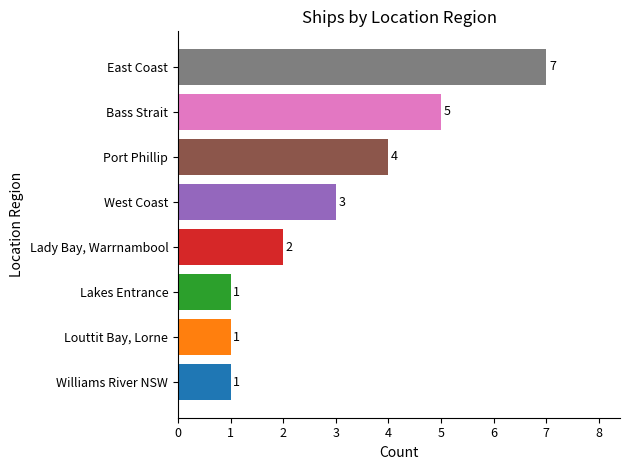

How many values are between 1 and 5?

7